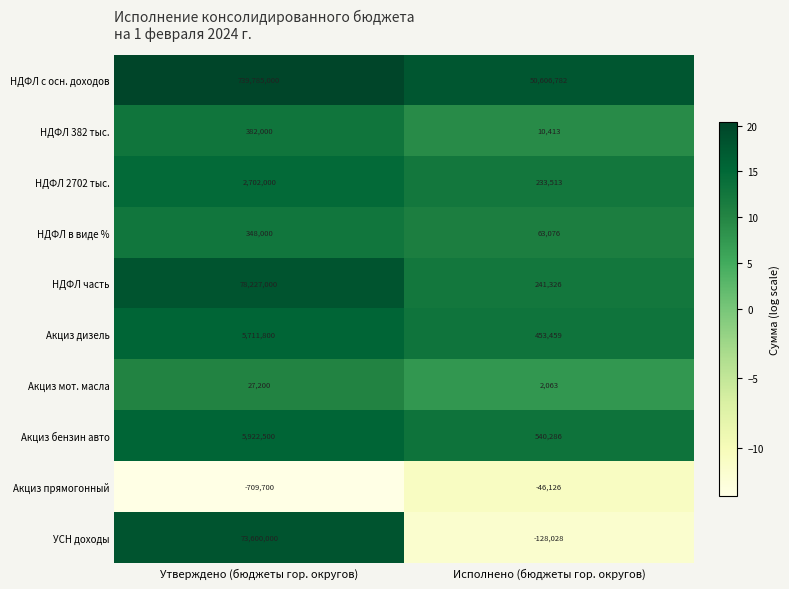

How many distinct data groups are displayed?

10